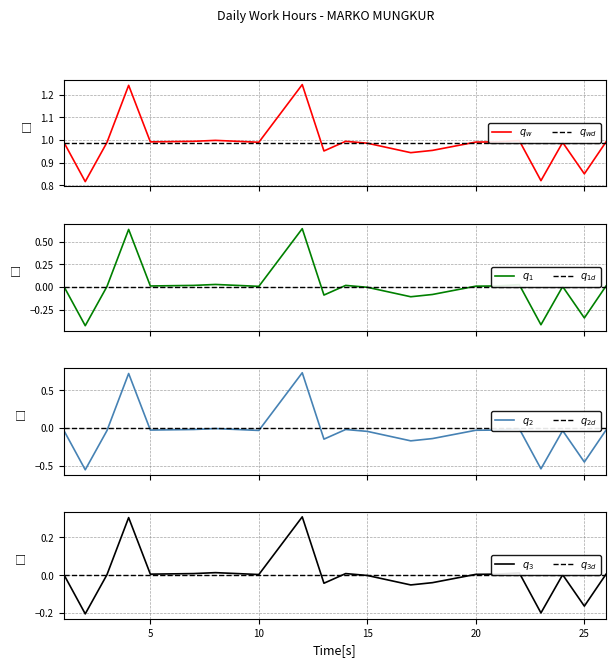

Does the chart display data point markers on the line(s)?

No